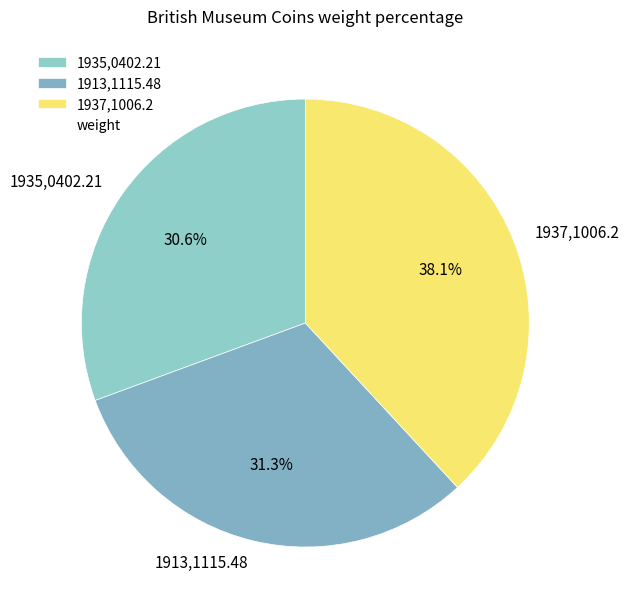

What is the smallest slice in the pie chart?

1935,0402.21